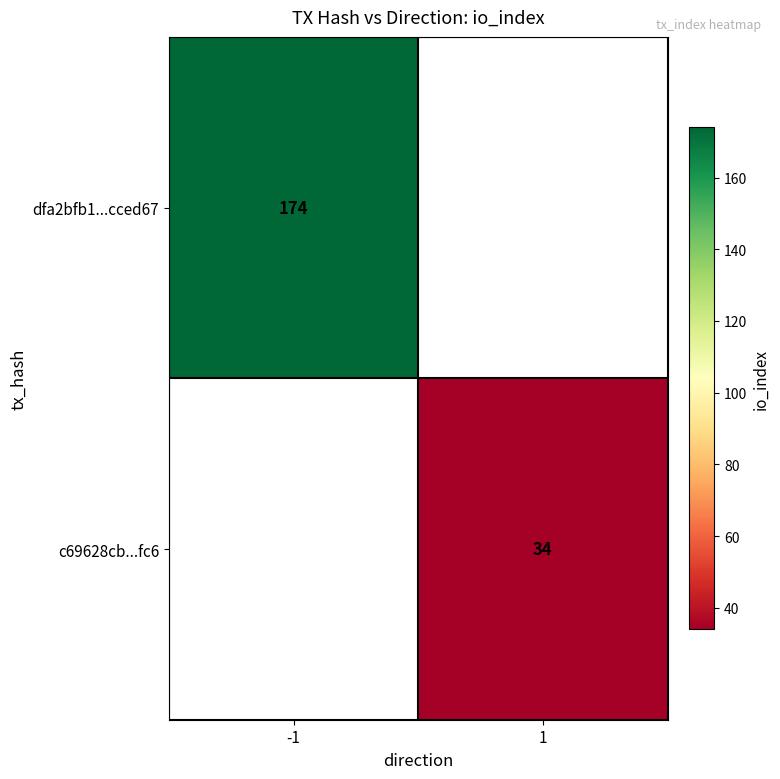

The value of c69628cb...fc6 at 1 is 34. True or false?

True